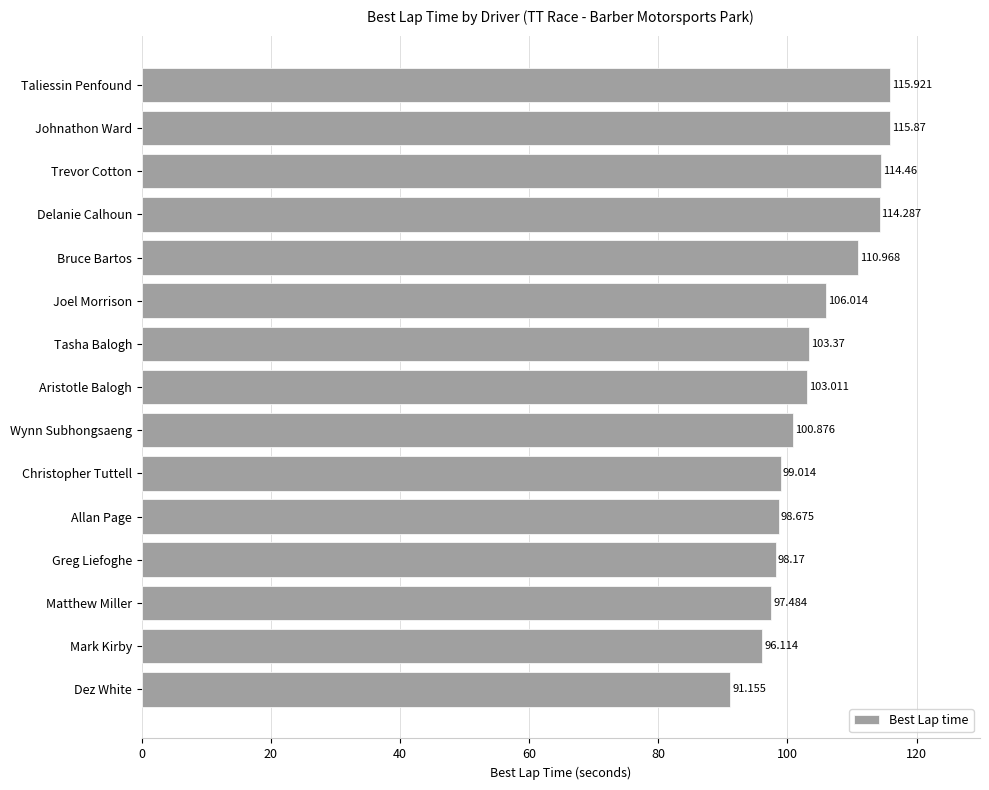

List the labels in order of value, largest first.

Taliessin Penfound, Johnathon Ward, Trevor Cotton, Delanie Calhoun, Bruce Bartos, Joel Morrison, Tasha Balogh, Aristotle Balogh, Wynn Subhongsaeng, Christopher Tuttell, Allan Page, Greg Liefoghe, Matthew Miller, Mark Kirby, Dez White